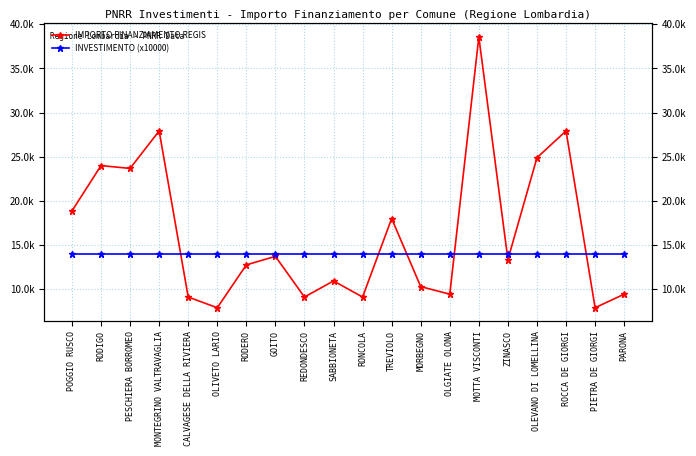

Reading right to left, transcribe all the data shown in this chart.

IMPORTO FINANZIAMENTO REGIS: 9427	7891	27922	24887	13354	38565	9427	10284	17997	9105	10926	9105	13712	12747	7891	9105	27922	23673	23996	18854
INVESTIMENTO (x10000): 14000	14000	14000	14000	14000	14000	14000	14000	14000	14000	14000	14000	14000	14000	14000	14000	14000	14000	14000	14000